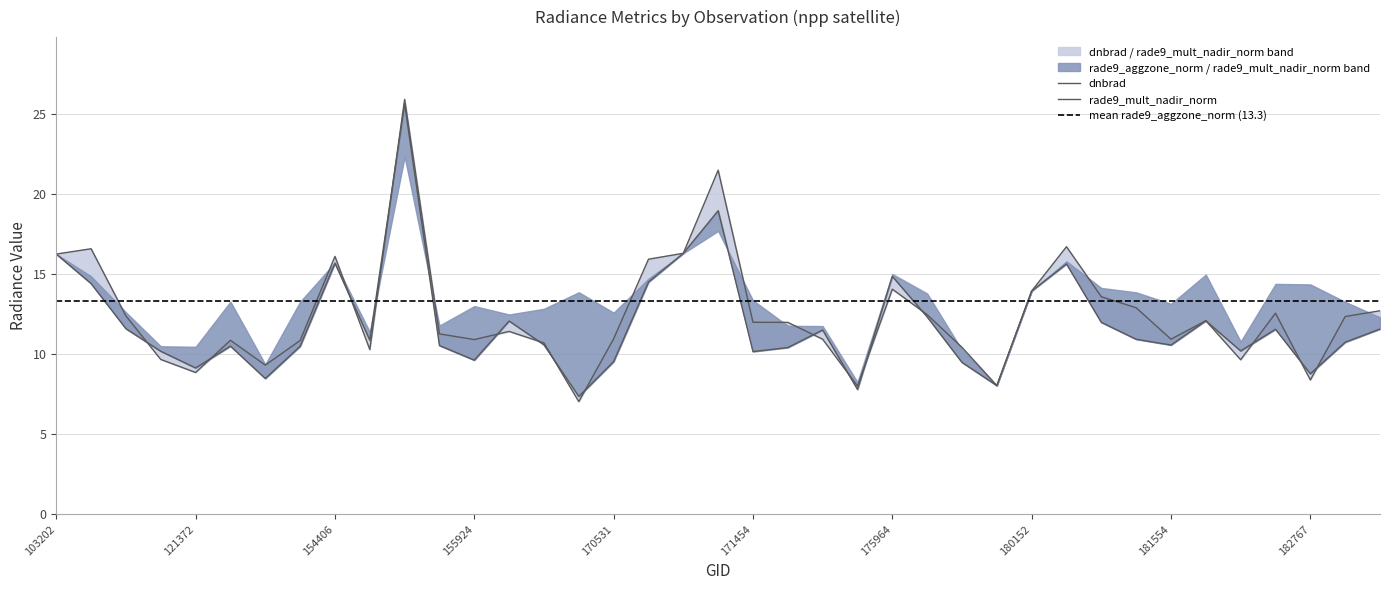

How many interior local valleys does the dnbrad series have?

10